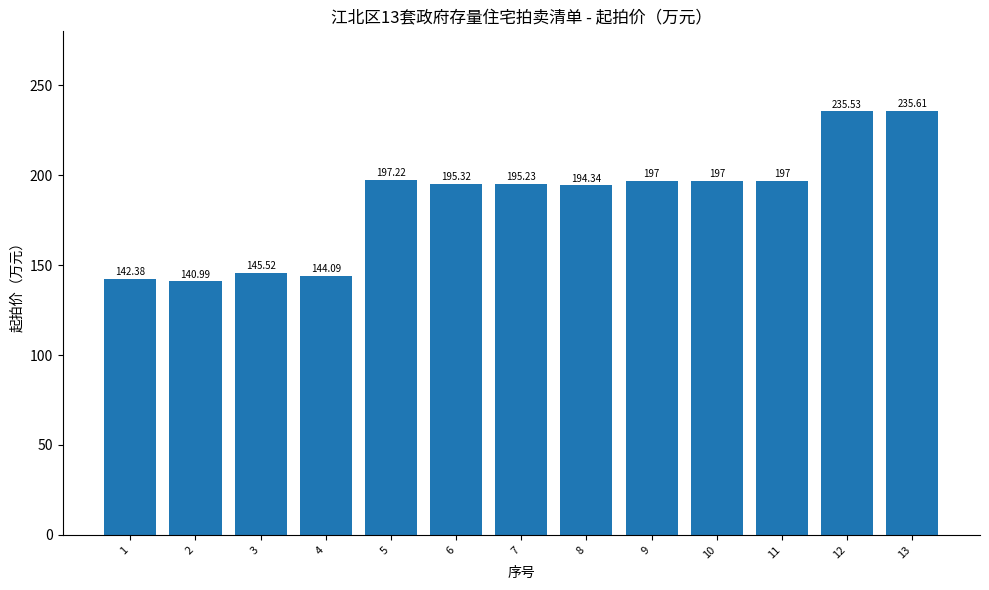

What is the smallest value displayed?

141.0